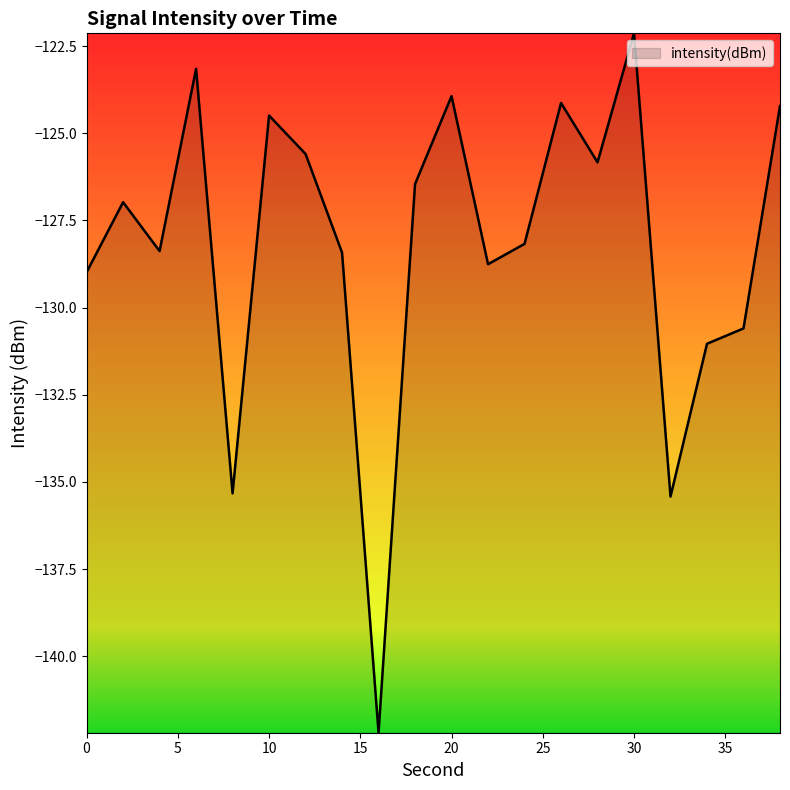

Reading right to left, list all the values displayed in this chart.

-124.2	-130.6	-131.0	-135.4	-122.1	-125.8	-124.1	-128.2	-128.8	-123.9	-126.5	-142.2	-128.4	-125.6	-124.5	-135.3	-123.2	-128.4	-127.0	-129.0